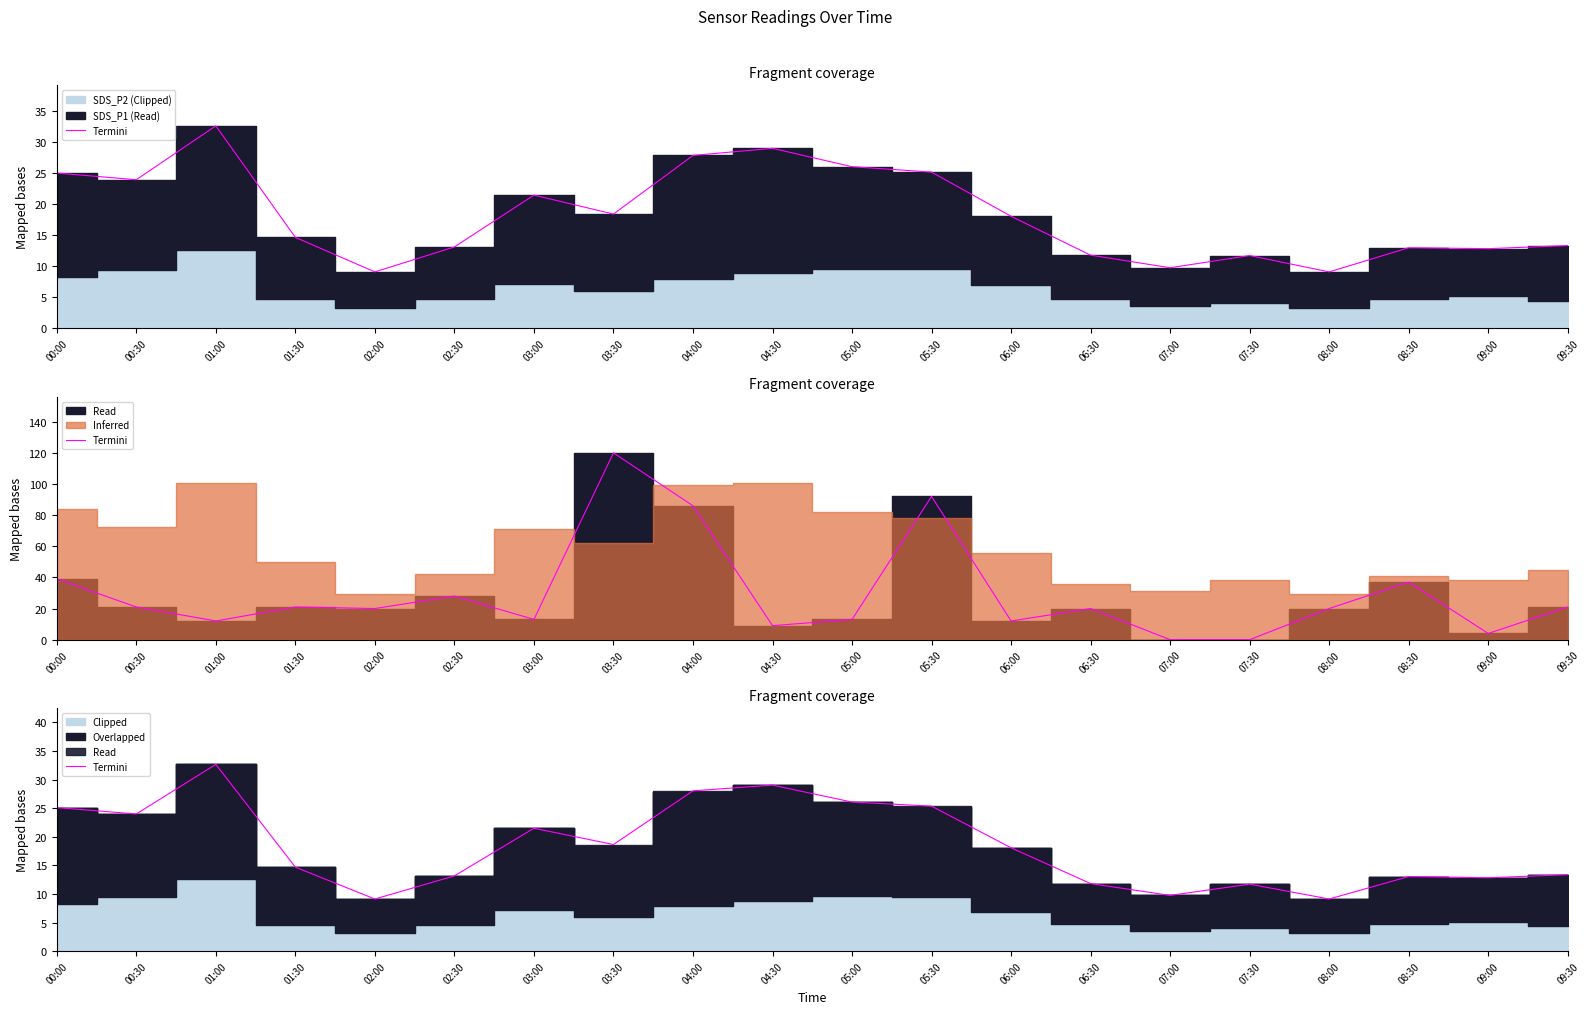

What position from the left is 09:00?

19